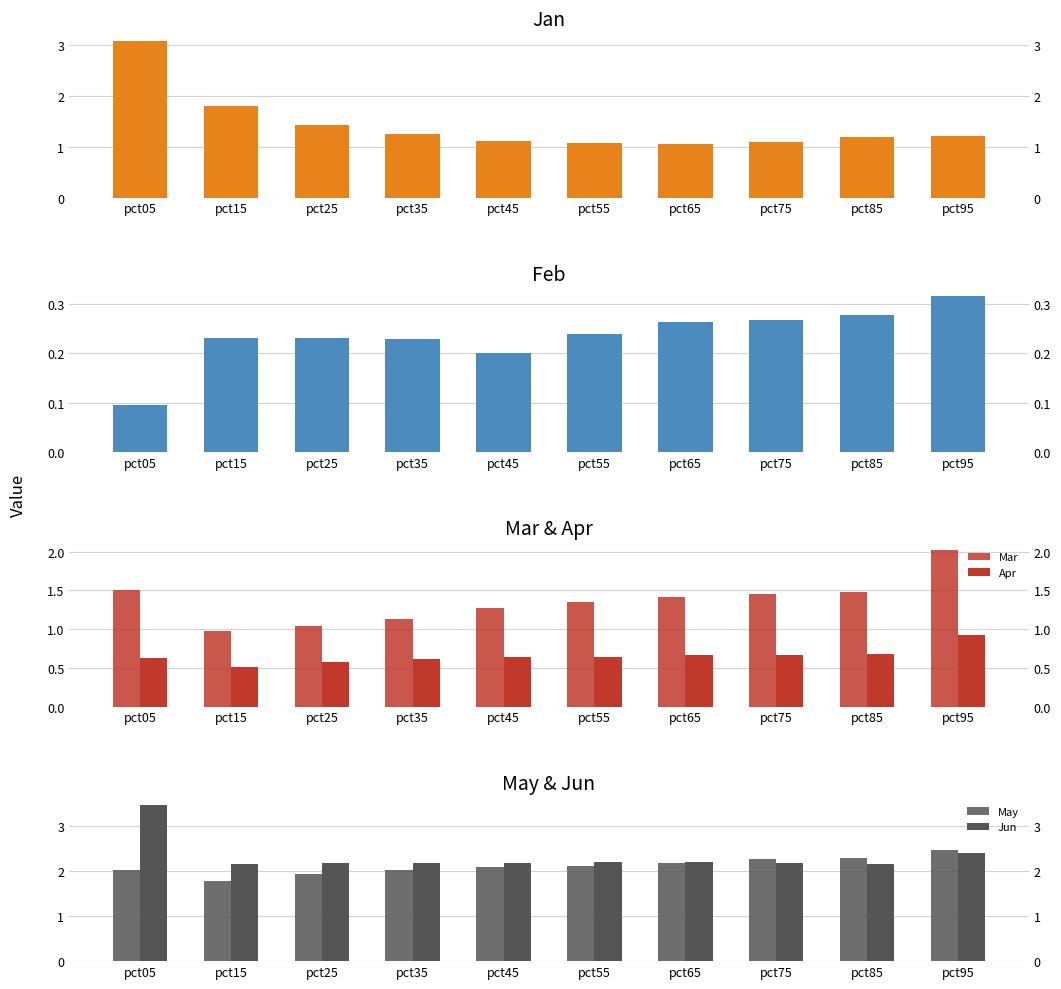

Which category has the highest value across all series?

pct05